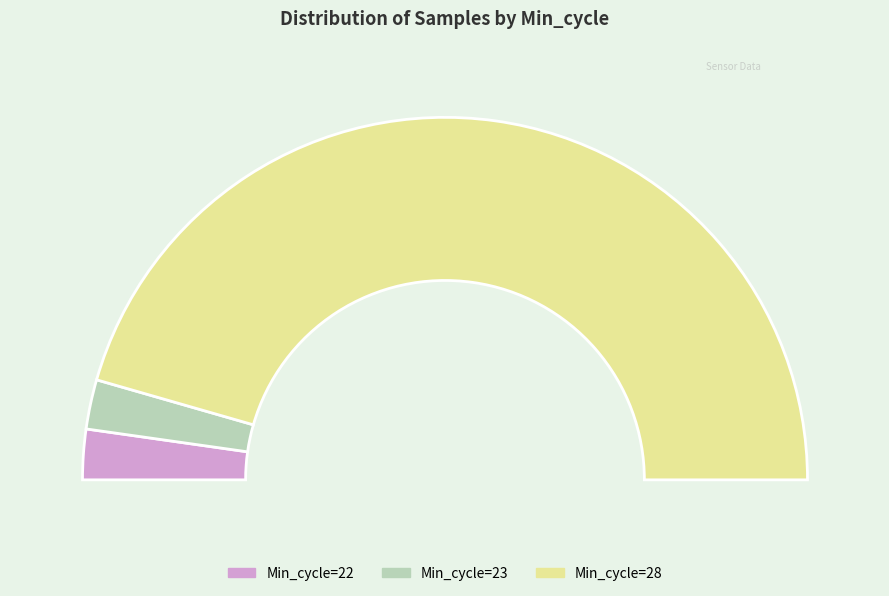

Is it true that 28 is 17% of the pie?

False